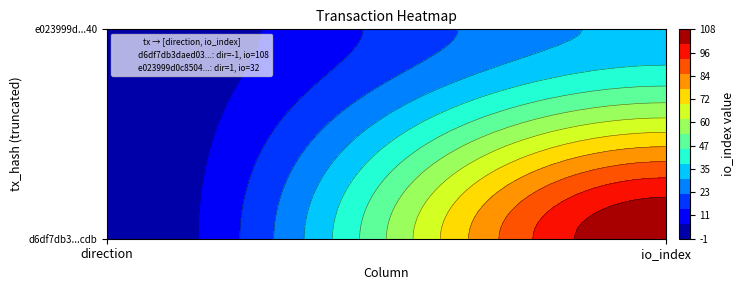

What is the difference between the e023999d0c850450d6bf5793617a335c453ee40 values at direction and io_index?

31